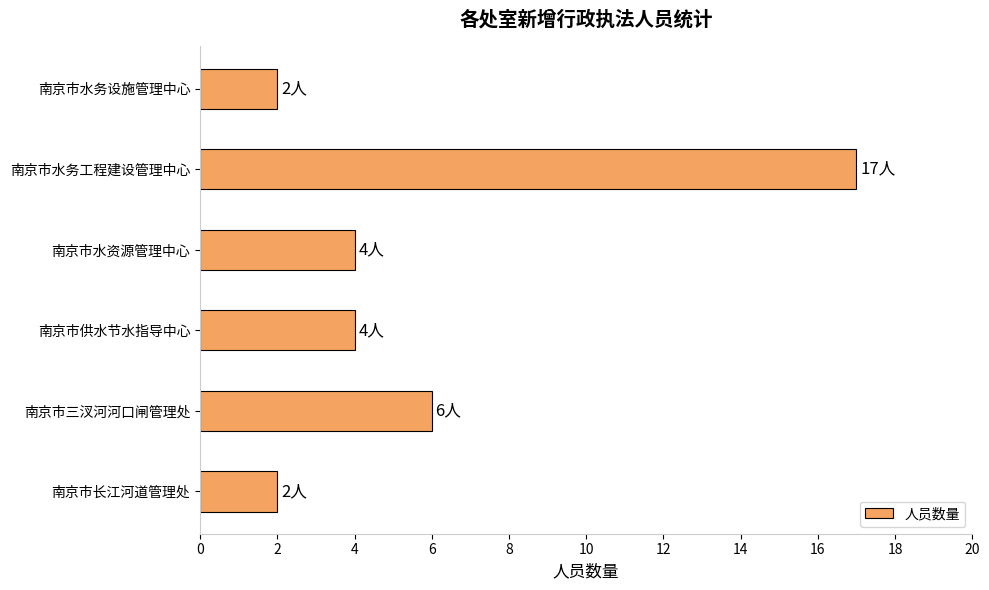

Approximately how many times larger is the value at 南京市水务工程建设管理中心 compared to 南京市供水节水指导中心?

4.2